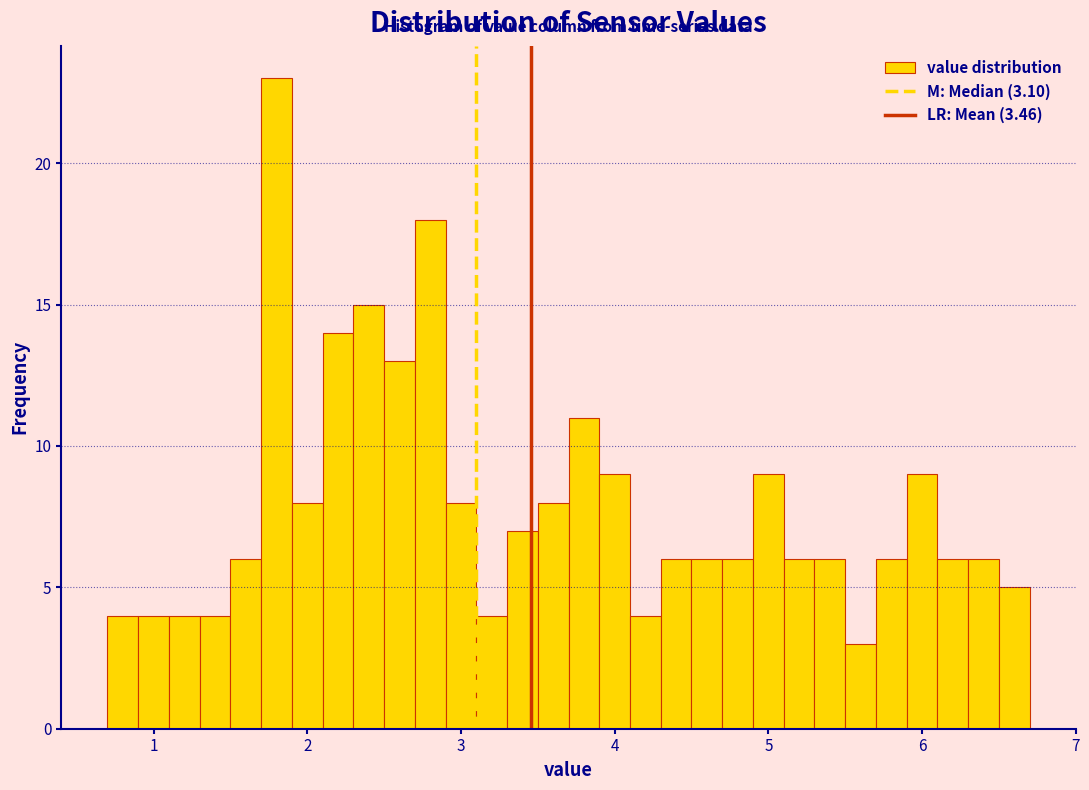

Read against the x-axis, roughly where is the centre of the tallest bar?

1.8